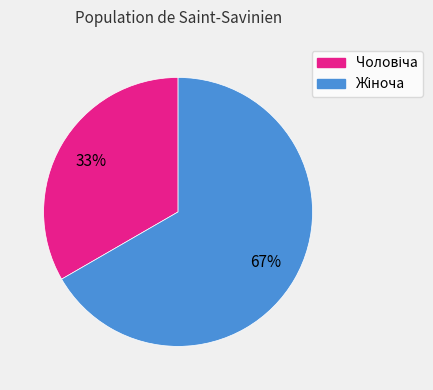

Count the number of slices in the pie.

2